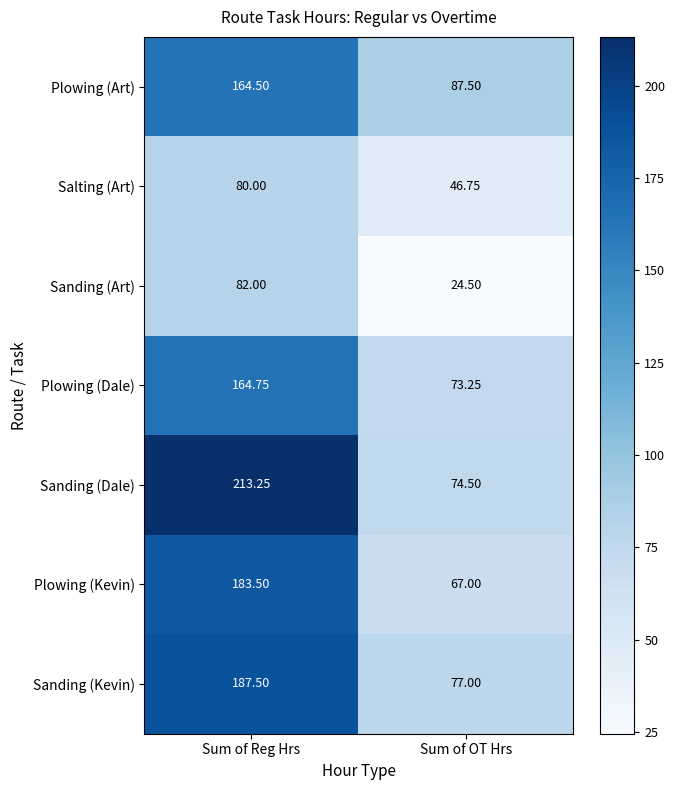

At which category is the sum across all series the highest?

Sum of Reg Hrs